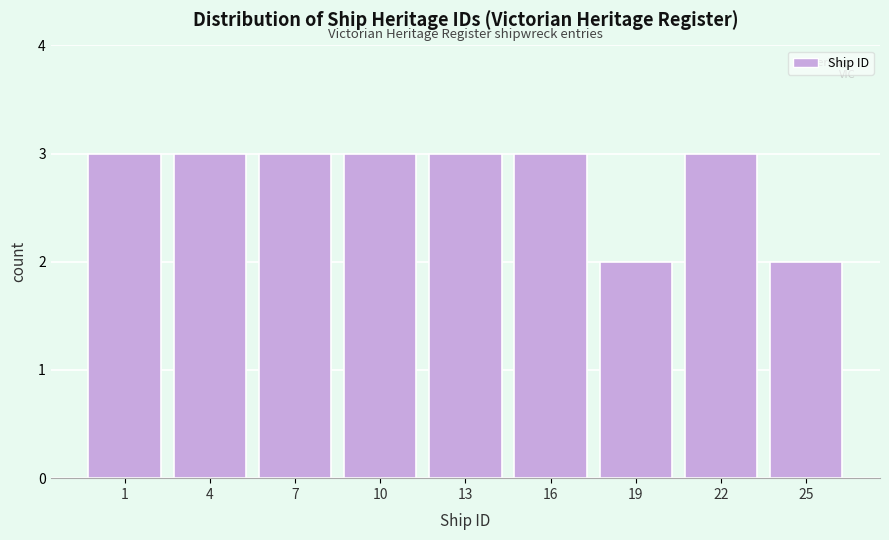

Reading right to left, what are all the values shown in this chart?

2	3	2	3	3	3	3	3	3